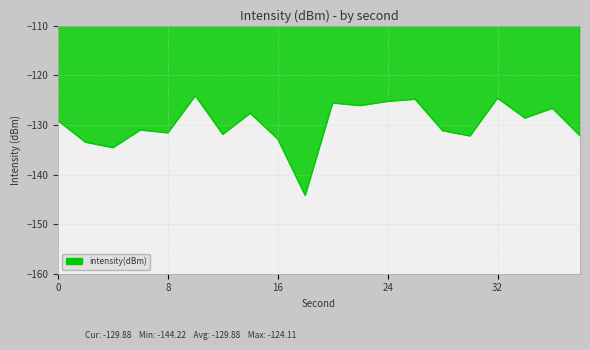

What is the difference between the maximum and minimum values?

20.1